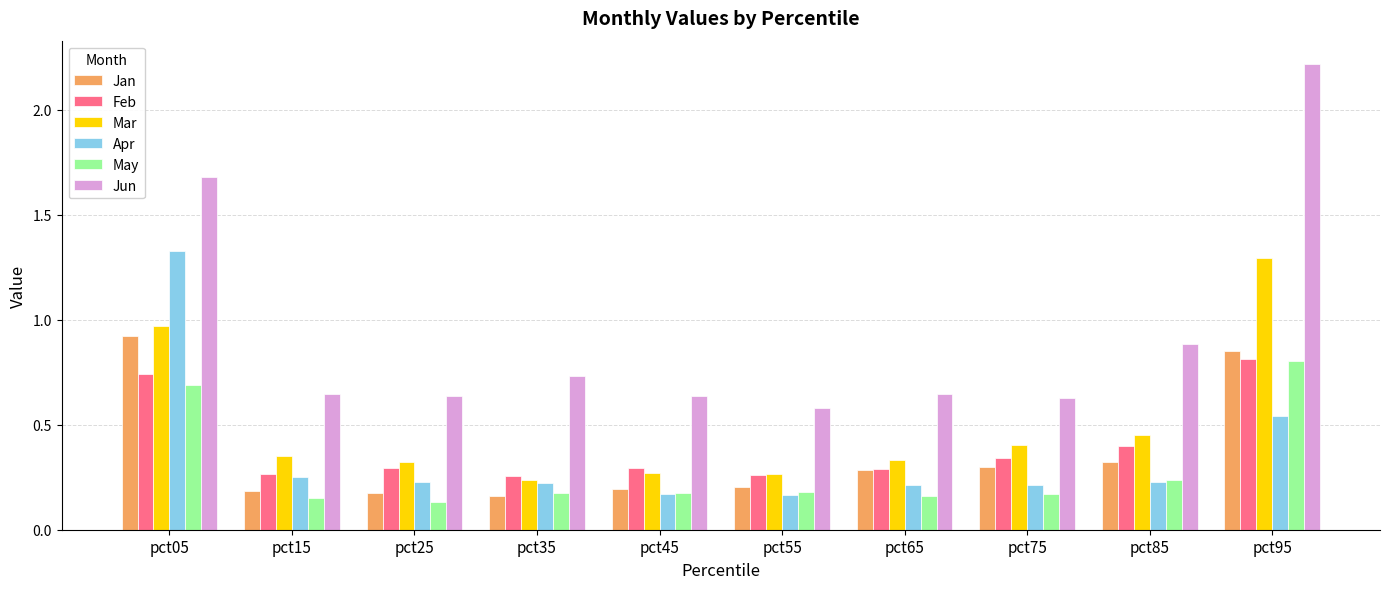

What is the greatest value displayed?

2.2